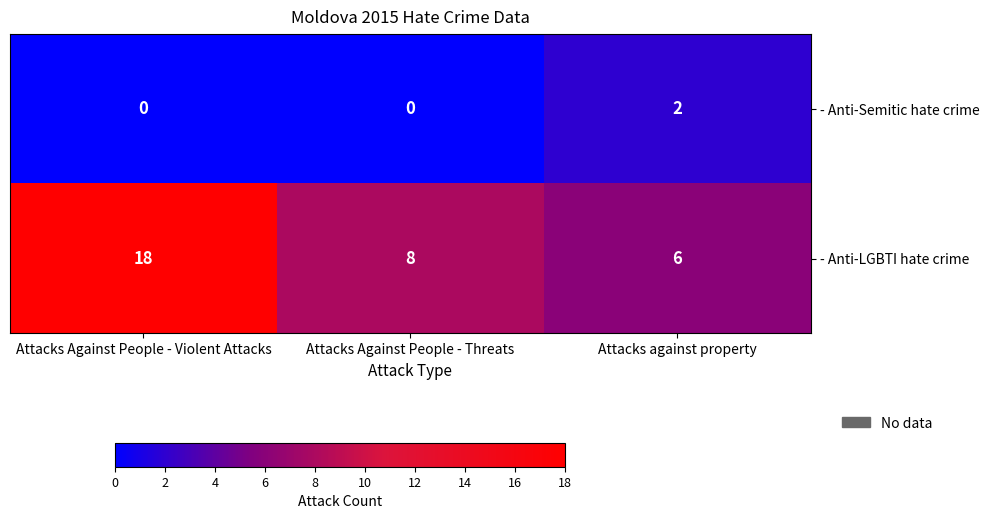

What is the sum of all - Anti-LGBTI hate crime values?

32